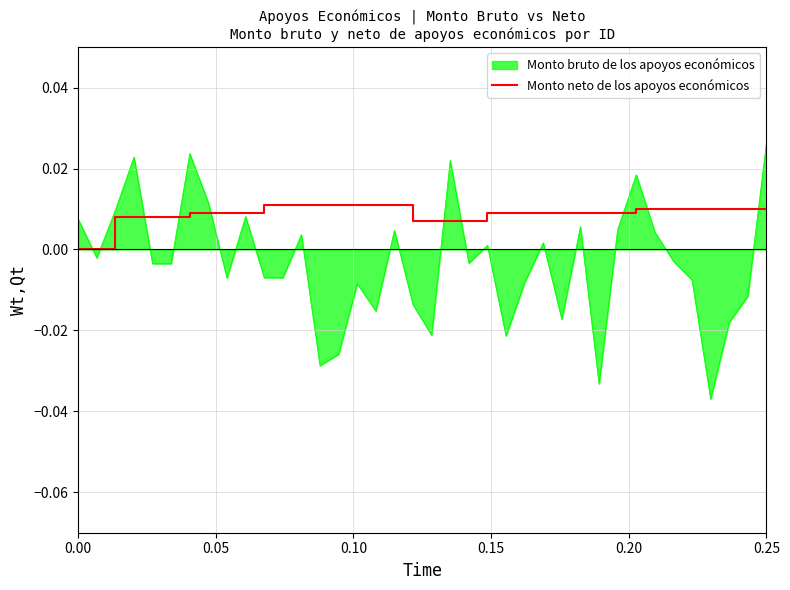

Rank the series by their maximum value, from lowest to highest.

Monto bruto de los apoyos económicos, Monto neto de los apoyos económicos